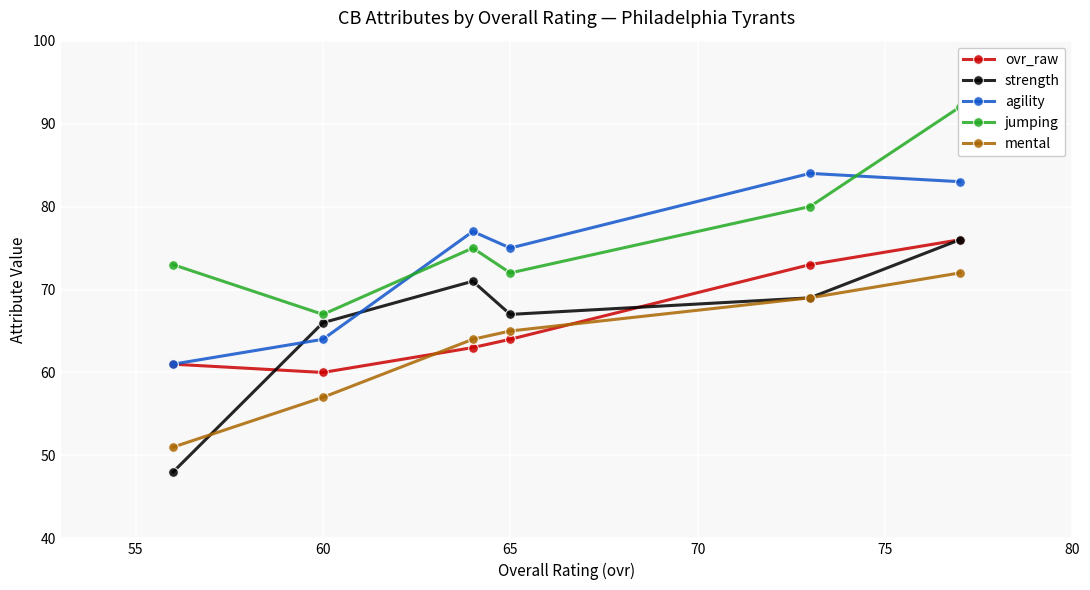

Which series has the largest total across all categories?

jumping